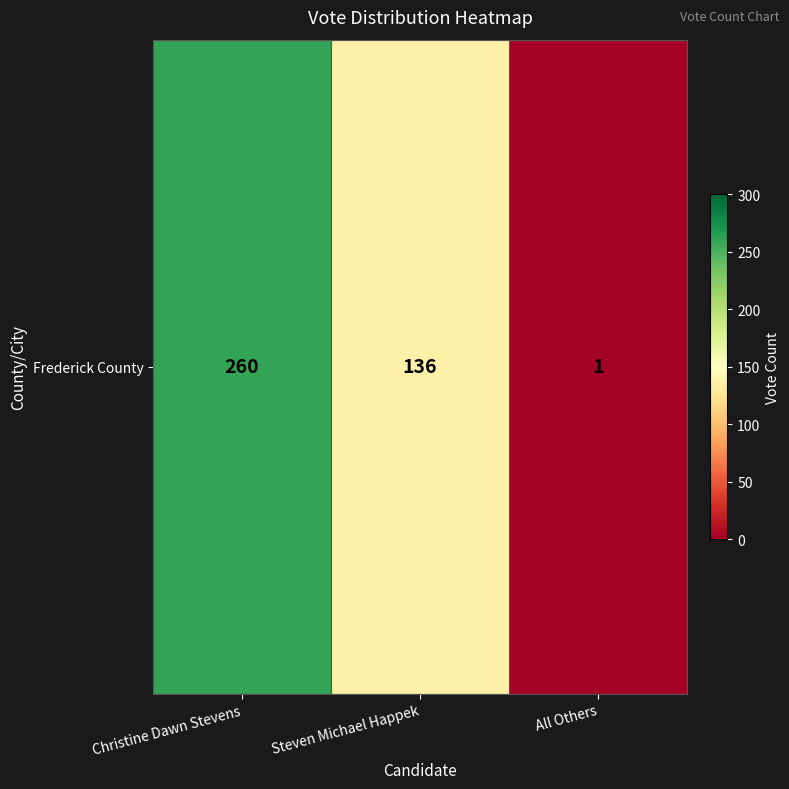

What is the change in value from Steven Michael Happek to All Others?

-135